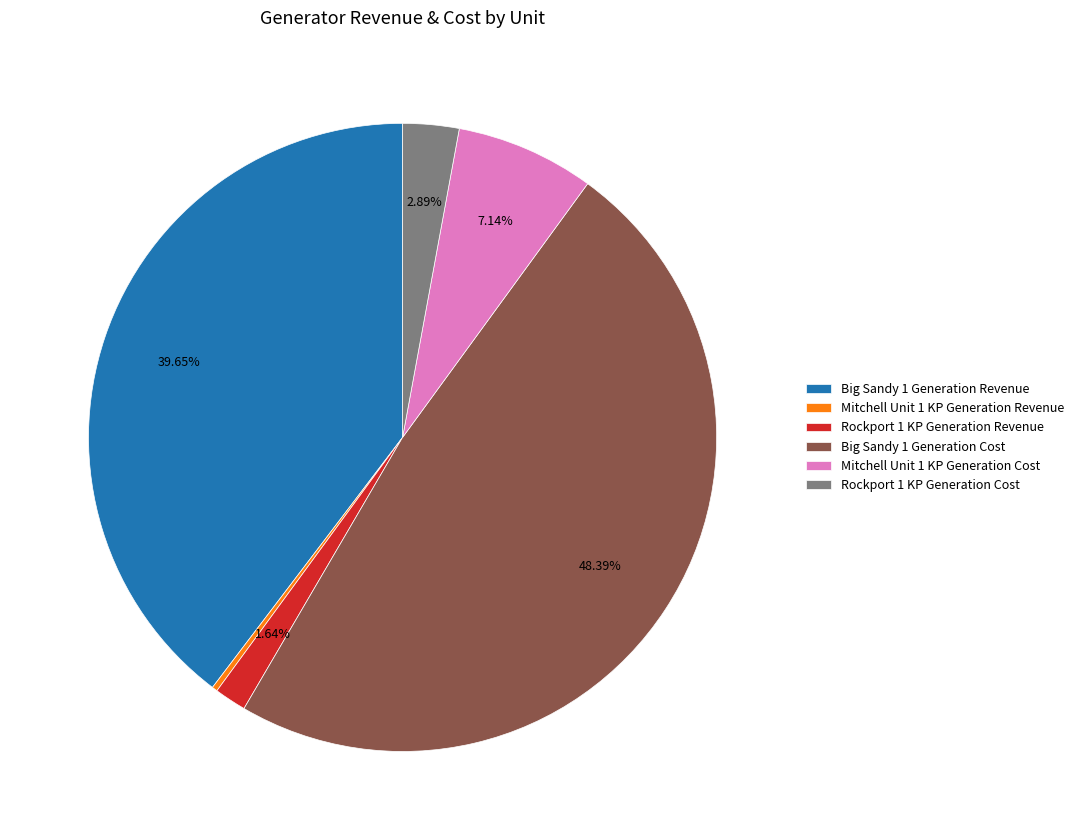

Which has a higher value, Rockport 1 KP Generation Revenue or Mitchell Unit 1 KP Generation Revenue?

Rockport 1 KP Generation Revenue